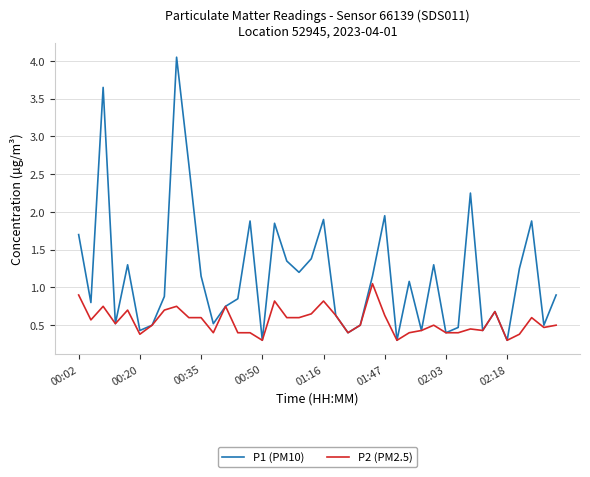

What is the lowest value of the P2 (PM2.5) series?

0.3